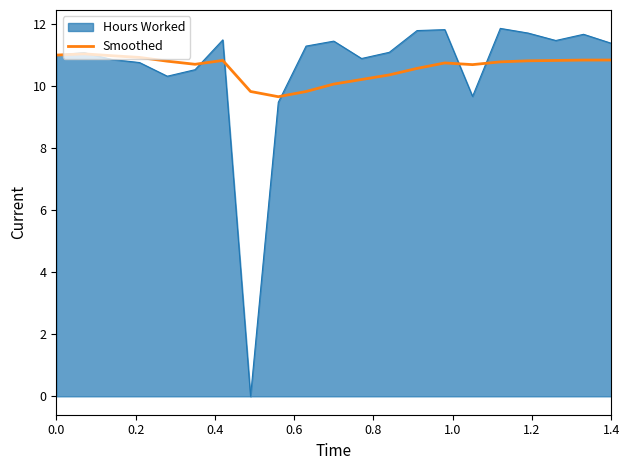

List the series in order of their peak value, lowest first.

Smoothed, Hours Worked